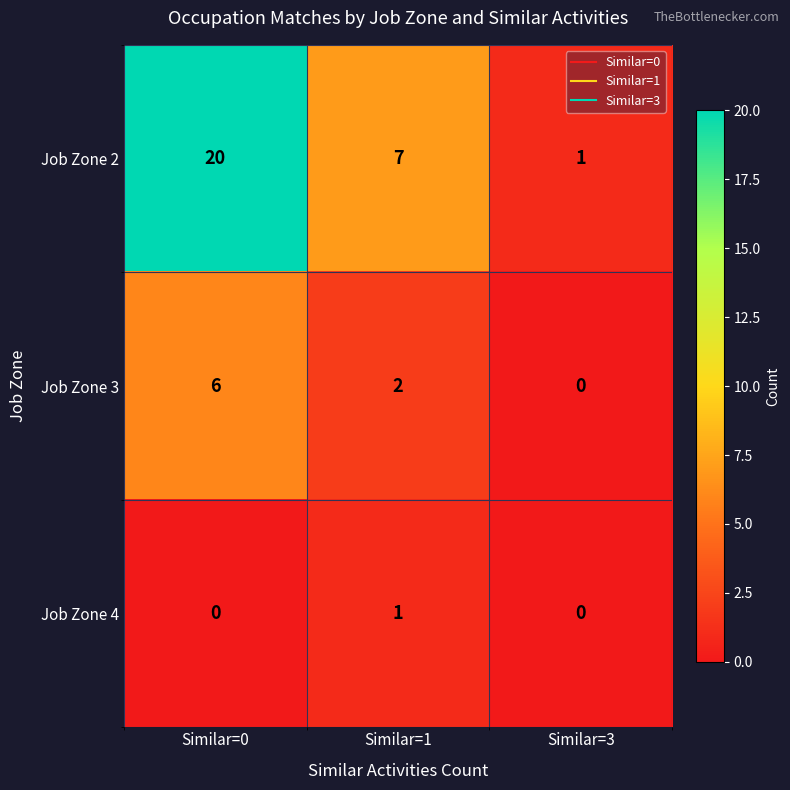

Is it true that Job Zone 3 equals 6 at Similar=0?

True